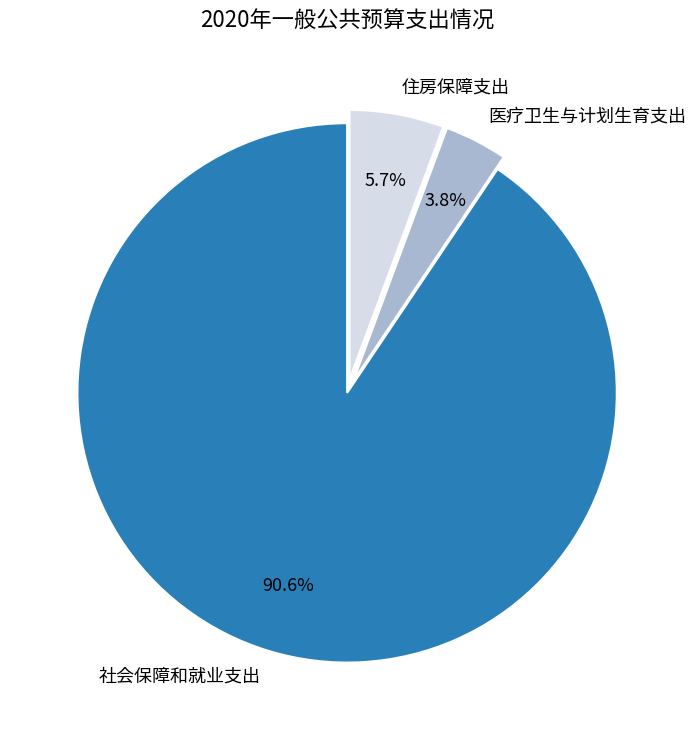

Does 住房保障支出 account for over 50% of the chart?

No